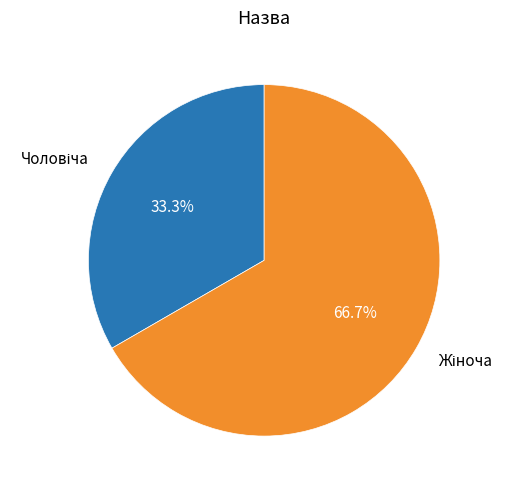

Is there a majority slice in this chart?

Yes